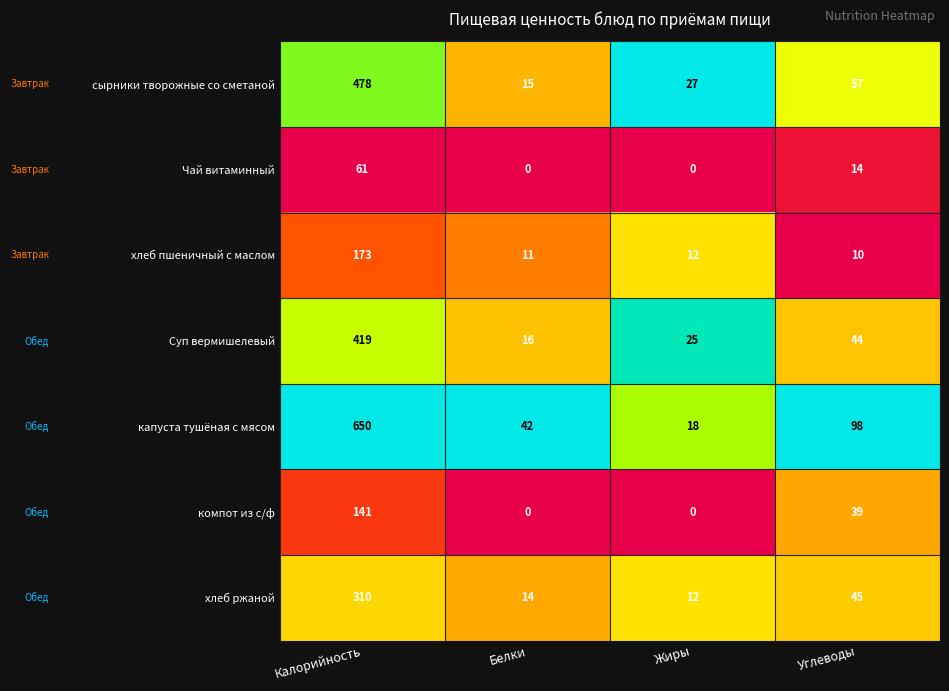

Is it true that Суп вермишелевый equals 16 at Белки?

True